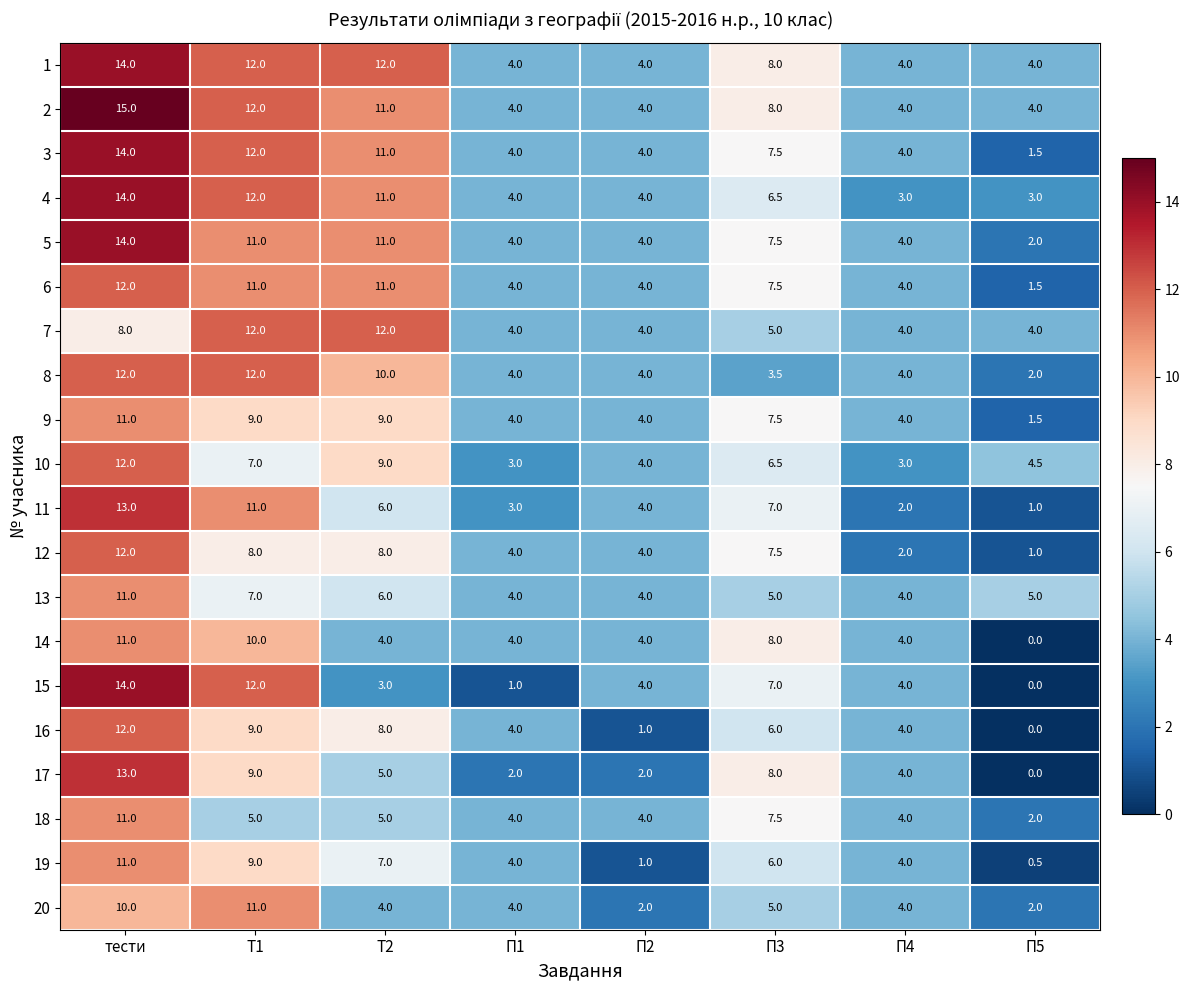

What is the total value across all series at П2?

70.0